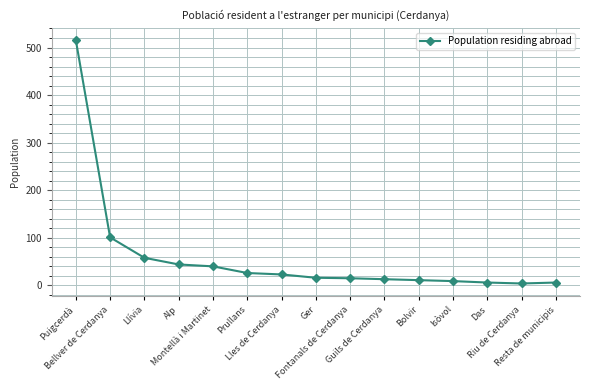

What is the difference between the maximum and minimum values?

512